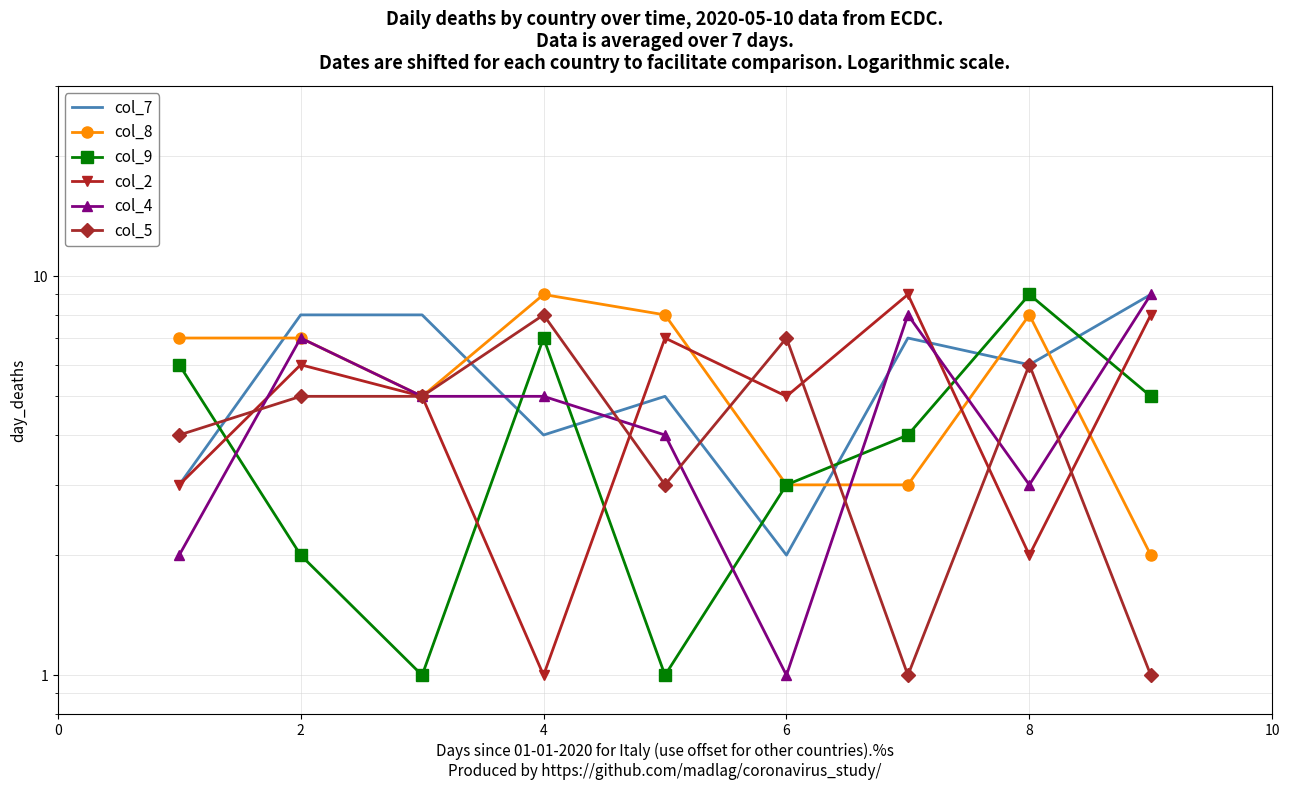

How many lines are shown in the chart?

6